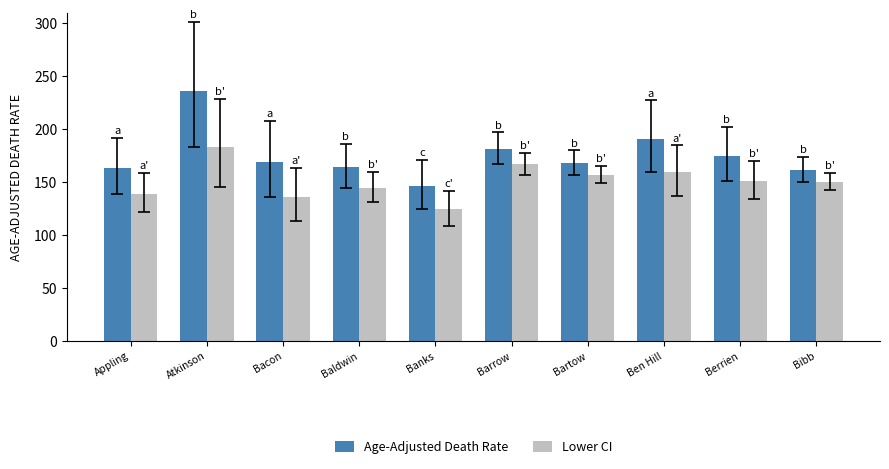

Which category has the highest value in the Age-Adjusted Death Rate series?

Atkinson